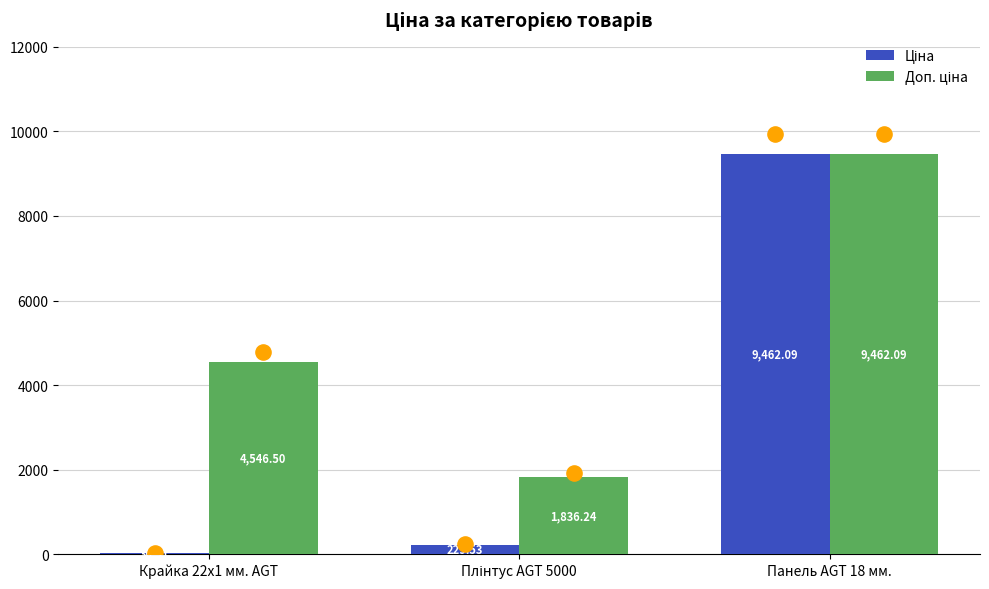

Which series contains the highest Y value?

Ціна